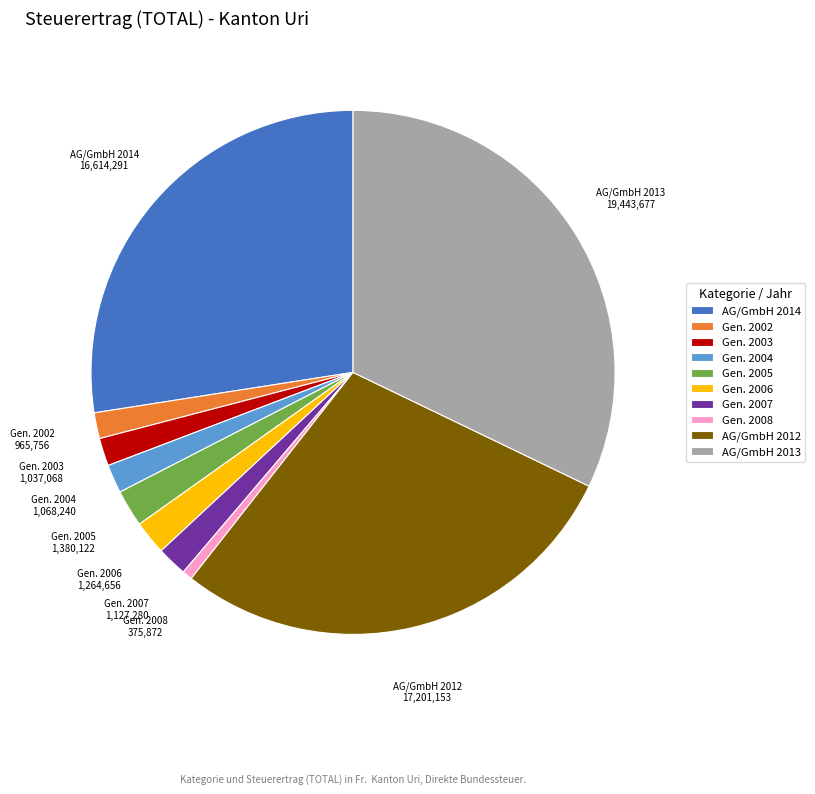

Is there a majority slice in this chart?

No